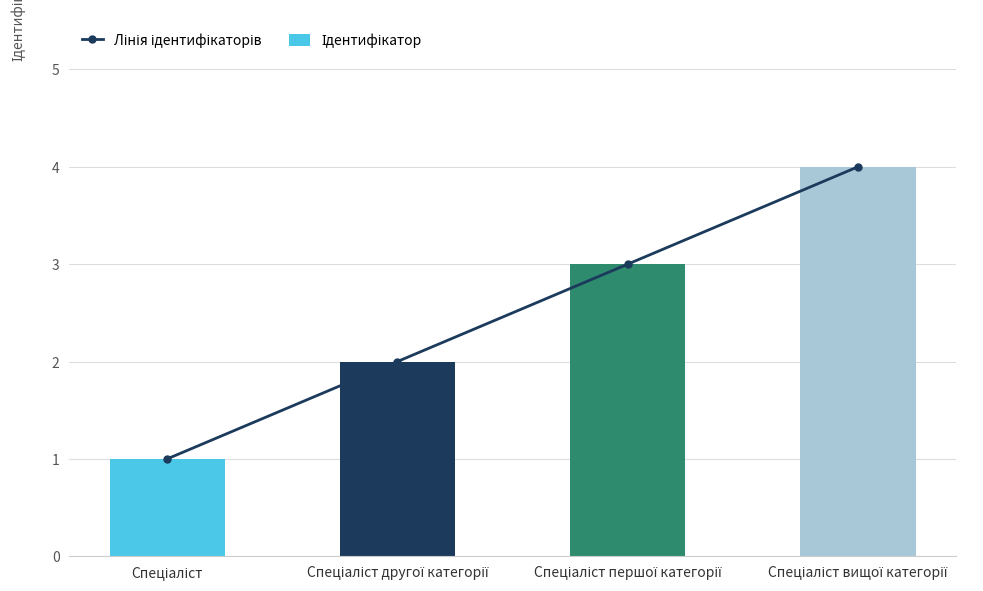

At how many categories does at least one series exceed 2?

2